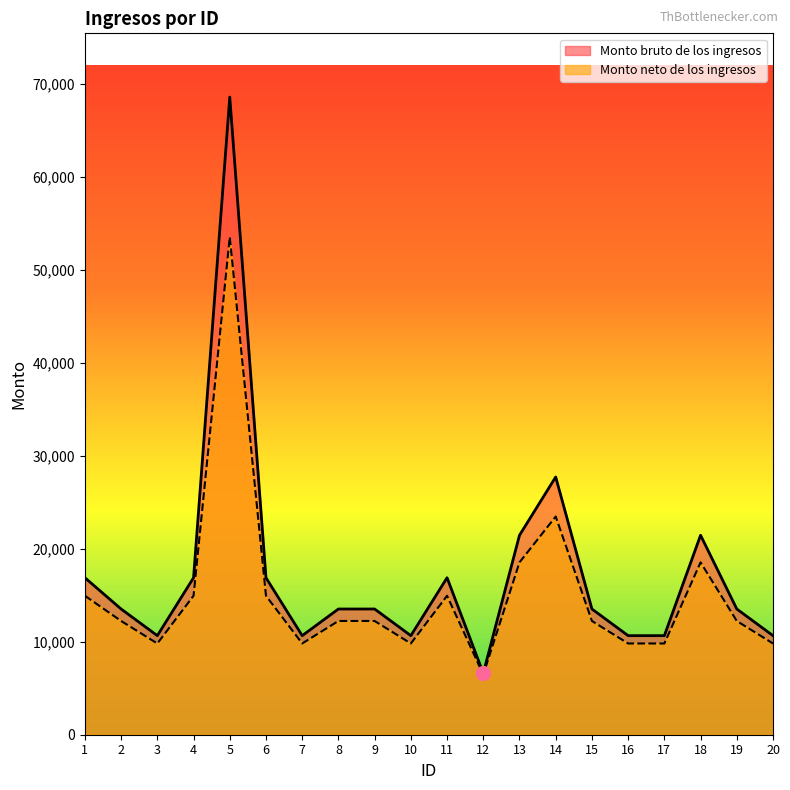

What is the total value across all series at 6?

31810.1